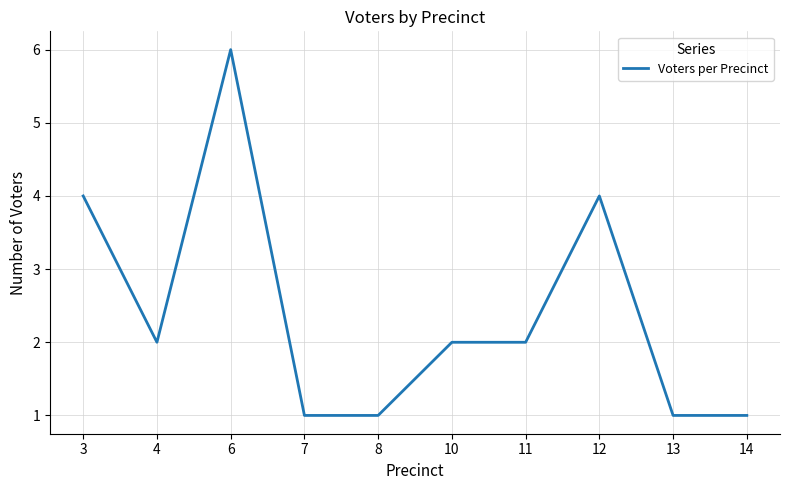

Is it true that the value at 3 is 4?

True